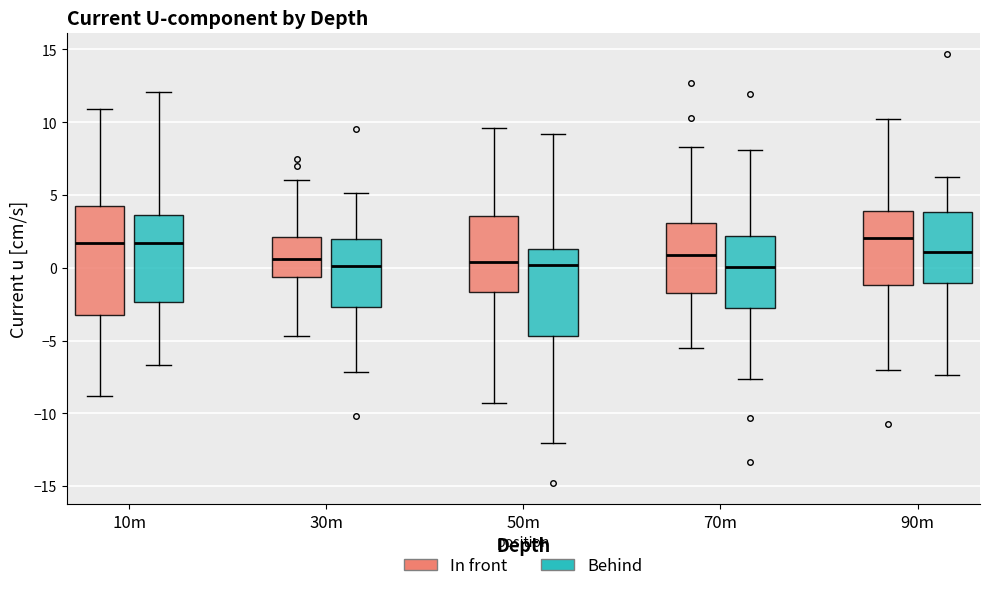

Which box is the tallest, from its lower edge to its upper edge?

10m (In front)